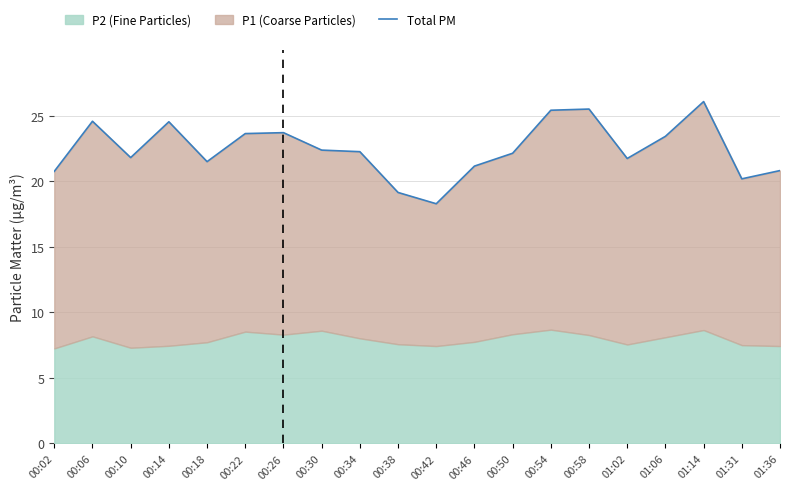

What is the value of the 19th point from the left?

20.2